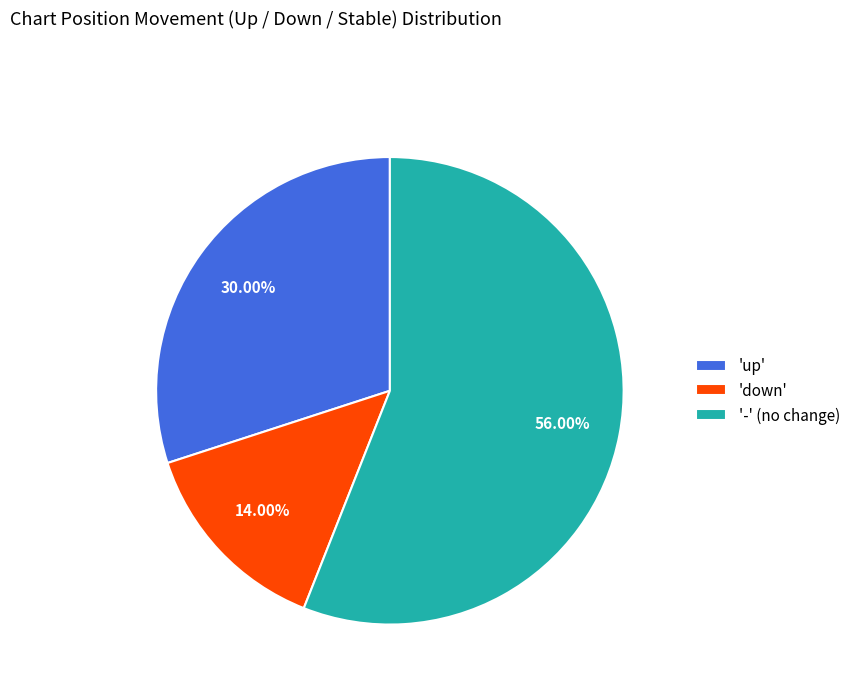

Rank the categories by value from highest to lowest.

'-' (no change), 'up', 'down'